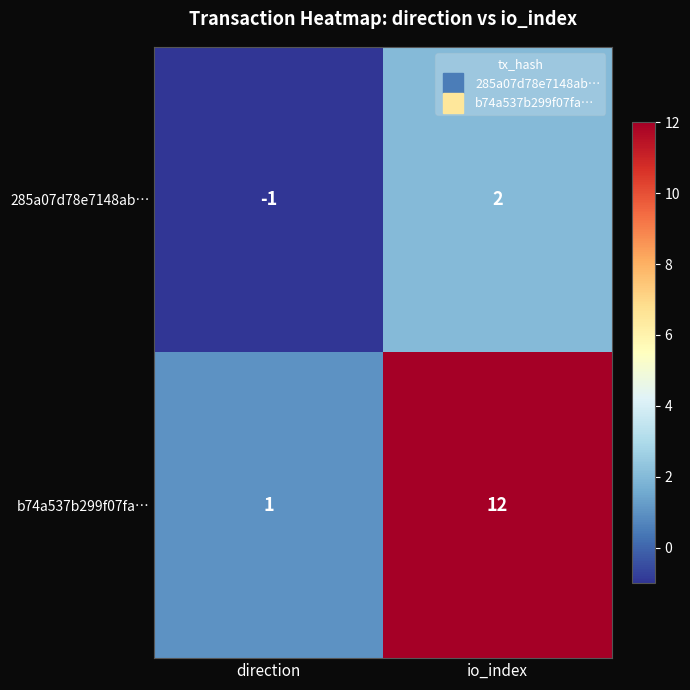

Rank the series by their maximum value, from highest to lowest.

b74a537b299f07fa…, 285a07d78e7148ab…